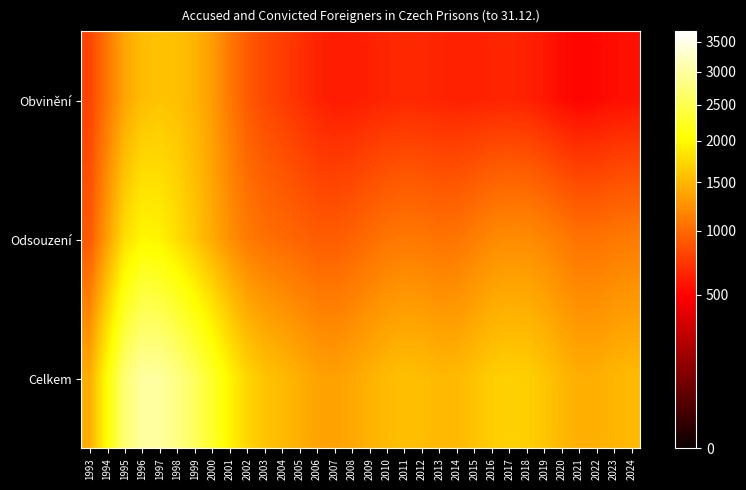

Which series has the largest total across all categories?

Celkem